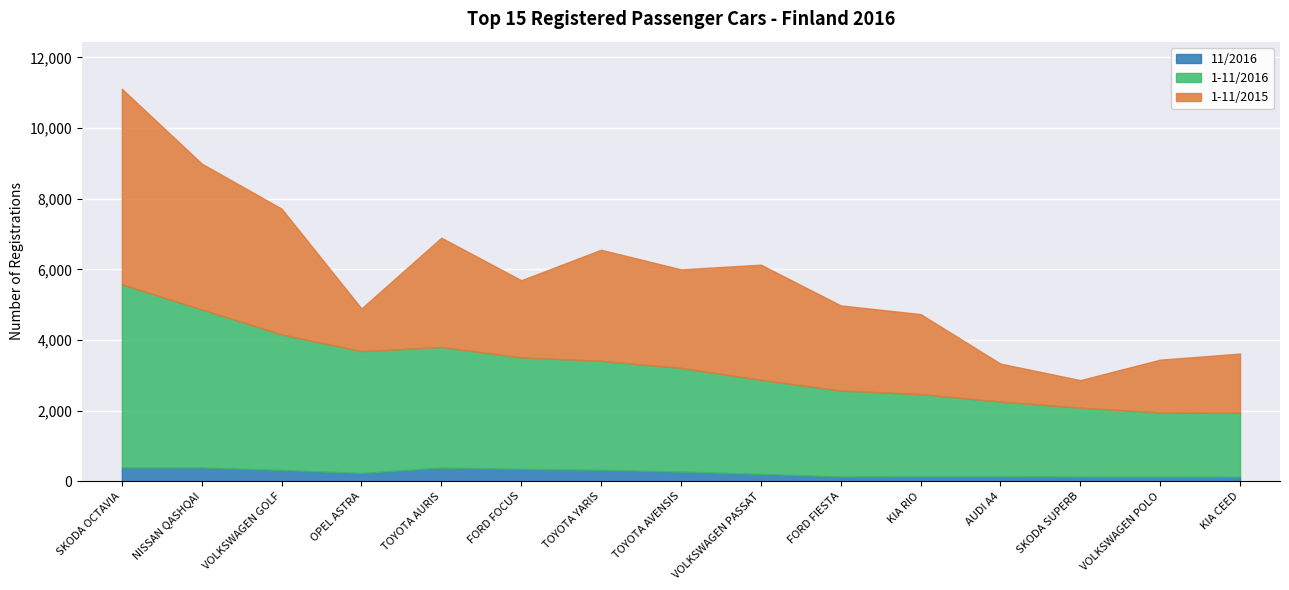

What is the label of the 3rd point from the right?

SKODA SUPERB